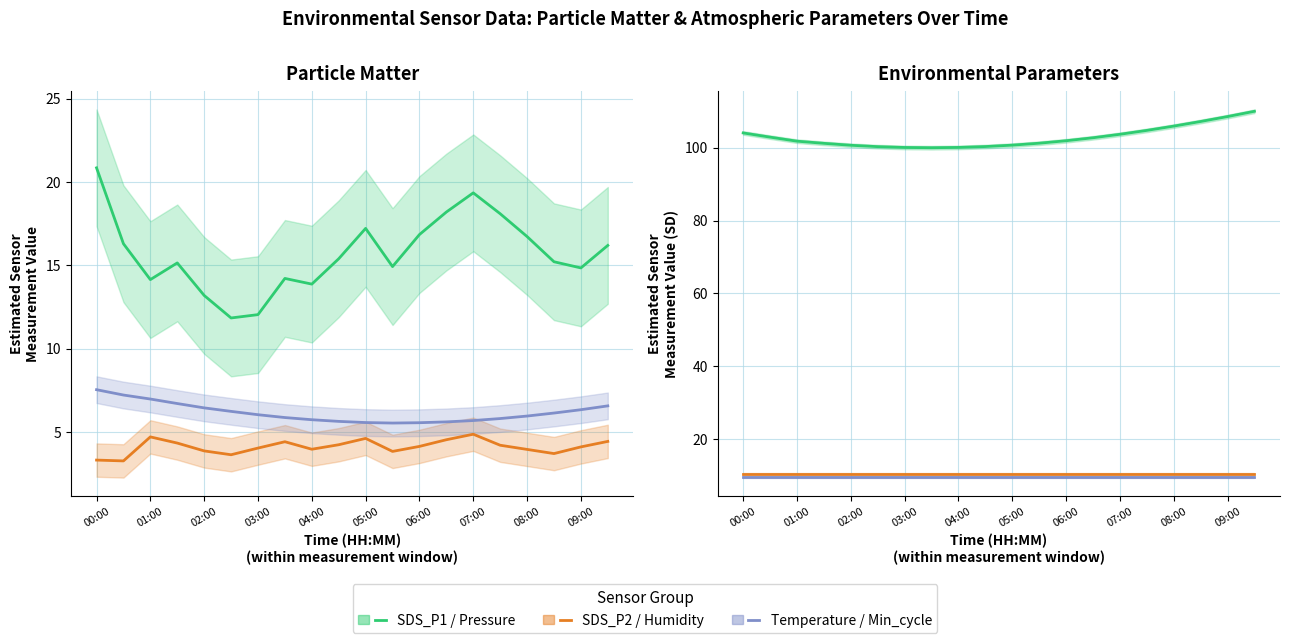

True or false: BME280_humidity (scaled) has a value of 10.5 at 09:00.

True